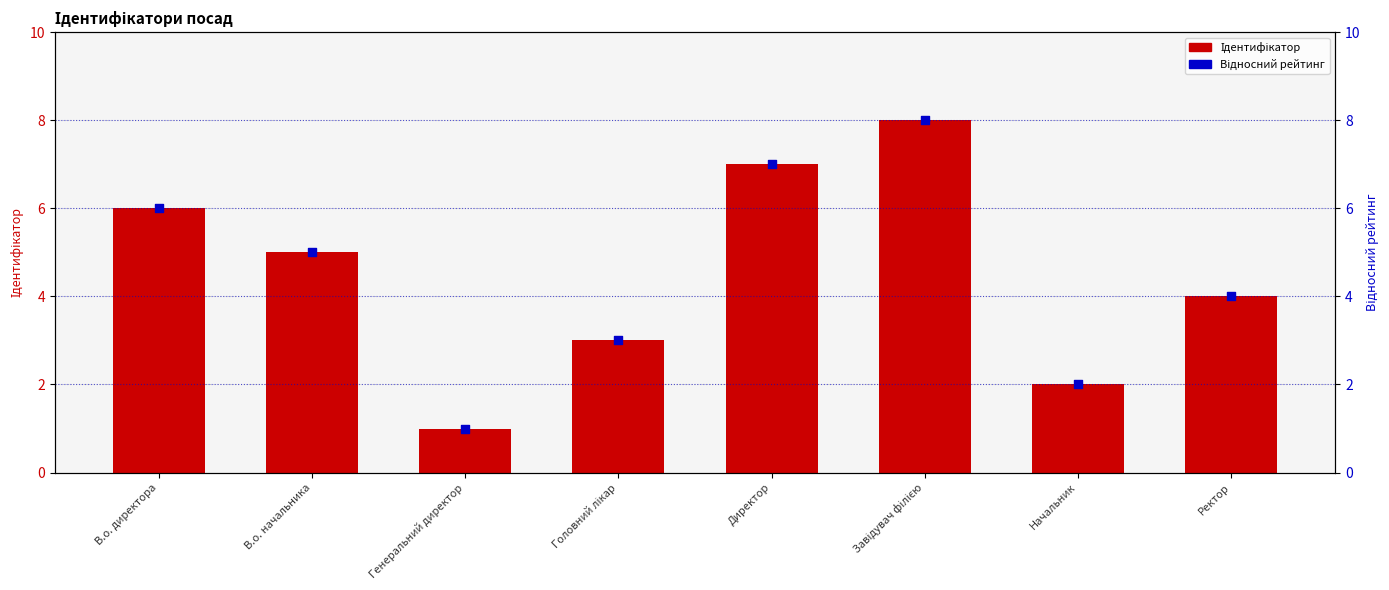

Which series reaches the minimum Y coordinate?

Ідентифікатор